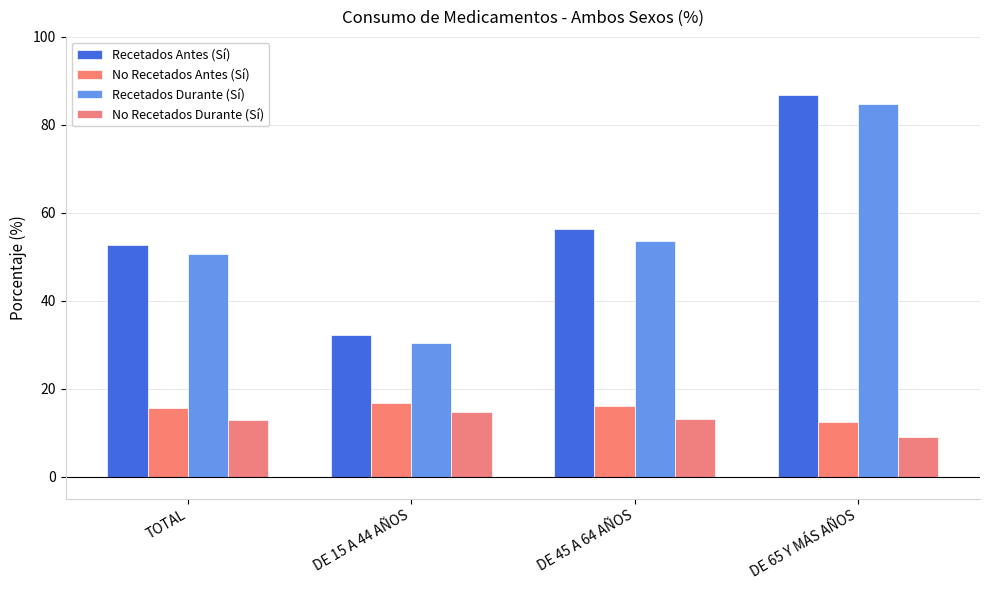

What is the highest value of the No Recetados Durante (Sí) series?

14.7